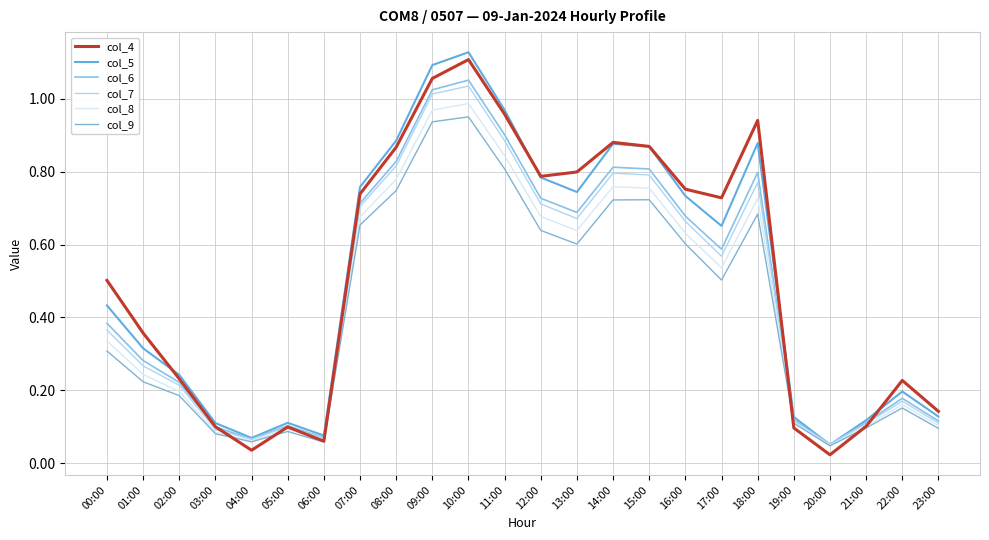

Does the chart display data point markers on the line(s)?

No